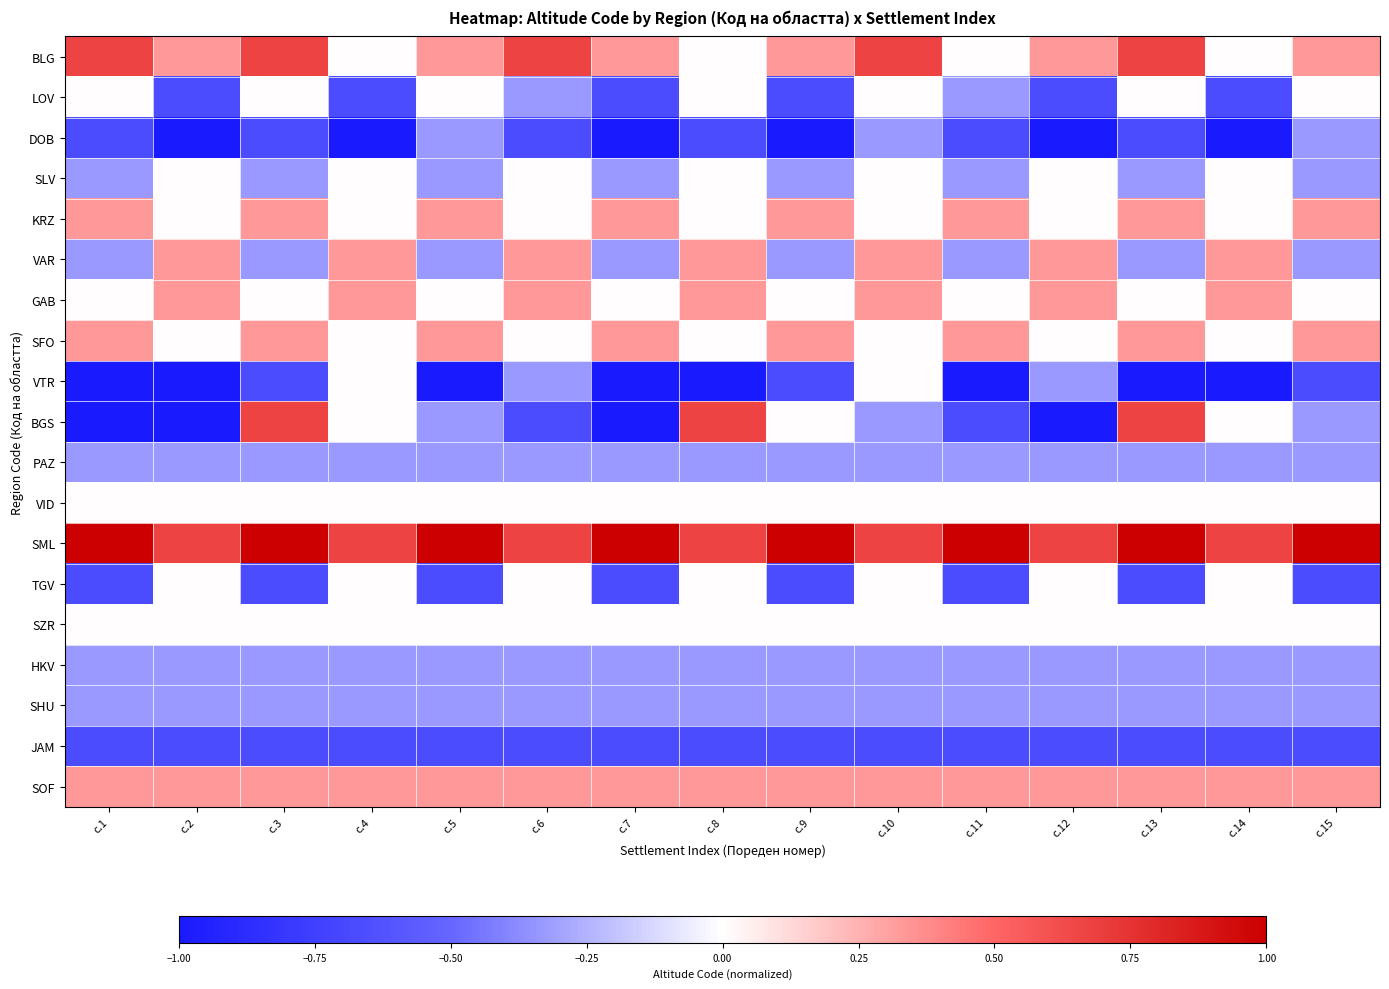

What is the greatest value displayed?

1.0